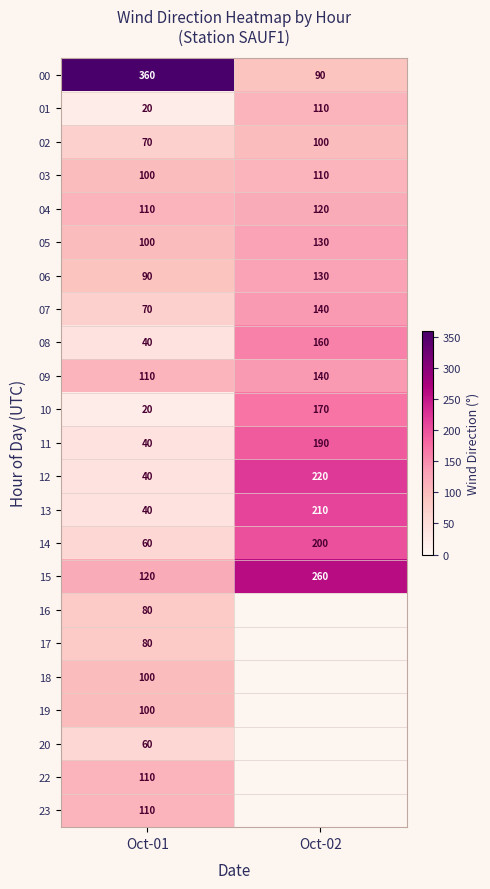

What is the minimum value shown in the chart?

20.0